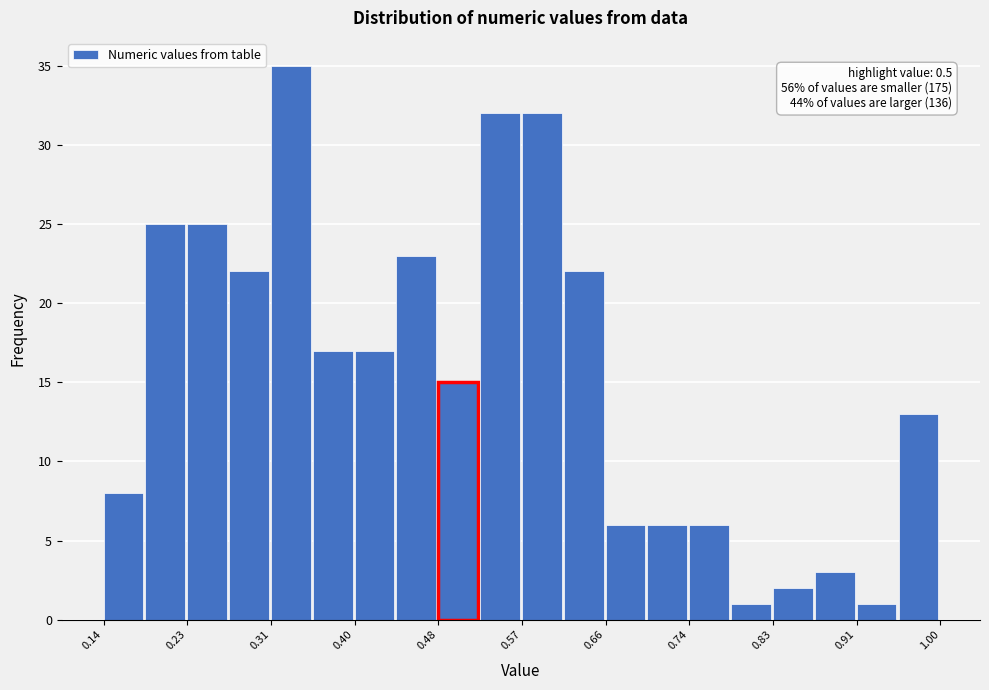

Over which range of the x-axis is the bar tallest?

0.31 to 0.35